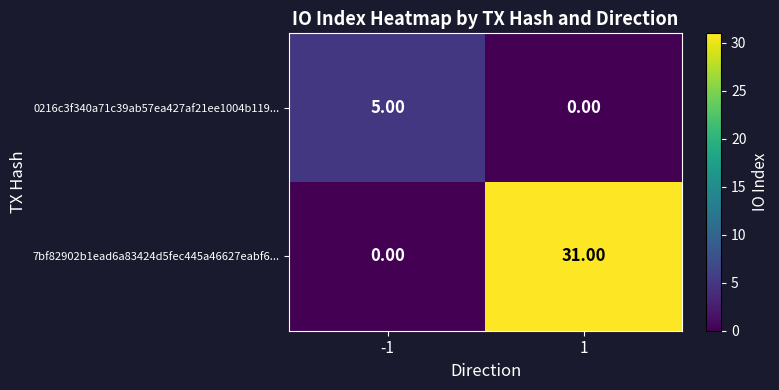

List the series in order of their overall mean, highest first.

7bf82902b1ead6a83424d5fec445a46627eabf6..., 0216c3f340a71c39ab57ea427af21ee1004b119...